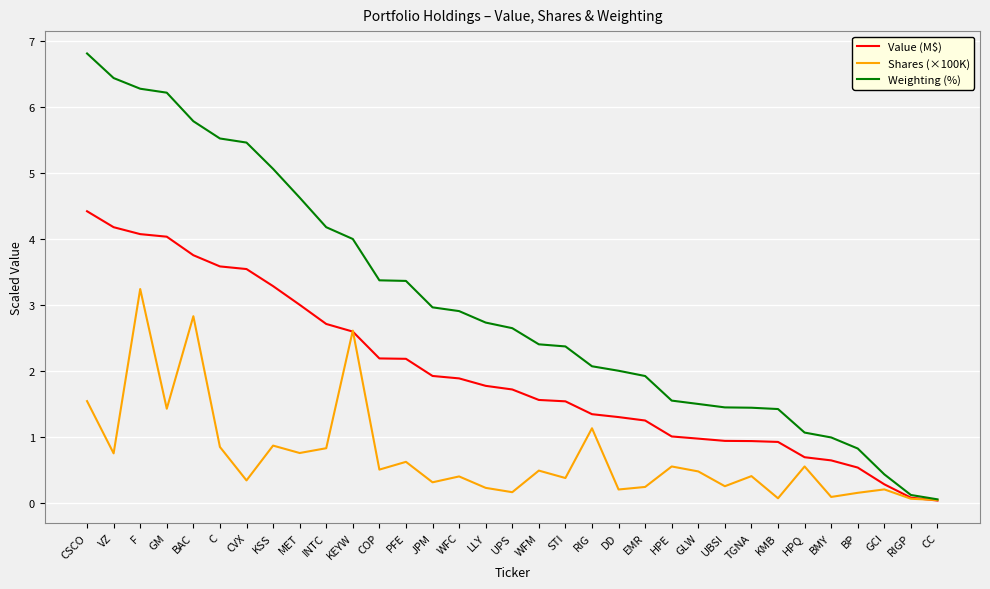

Which category has the highest value in the Value (M$) series?

CSCO